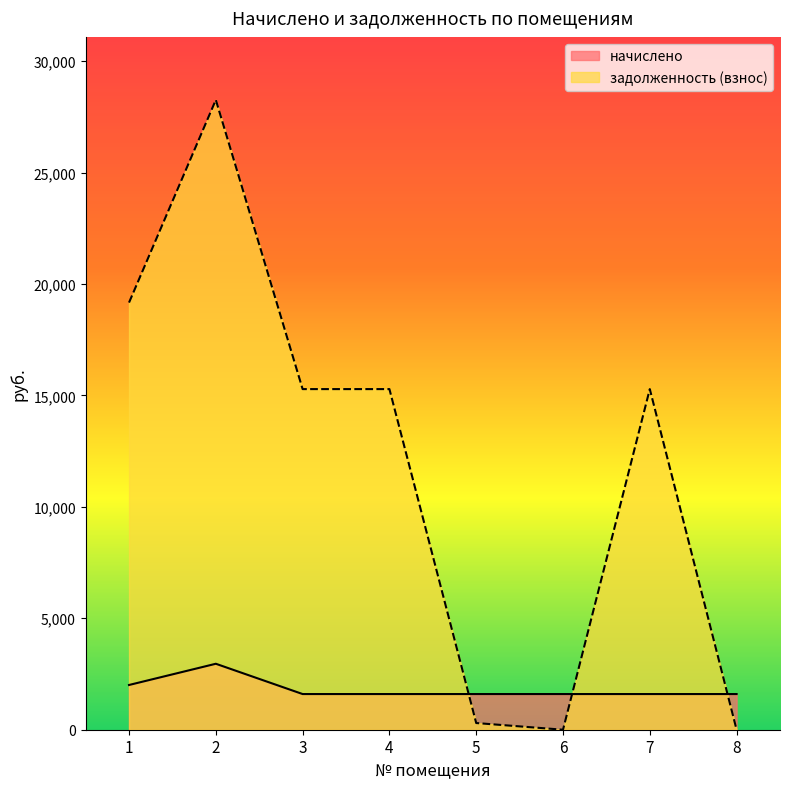

Where is задолженность (взнос) nearest to the value 14130?

3